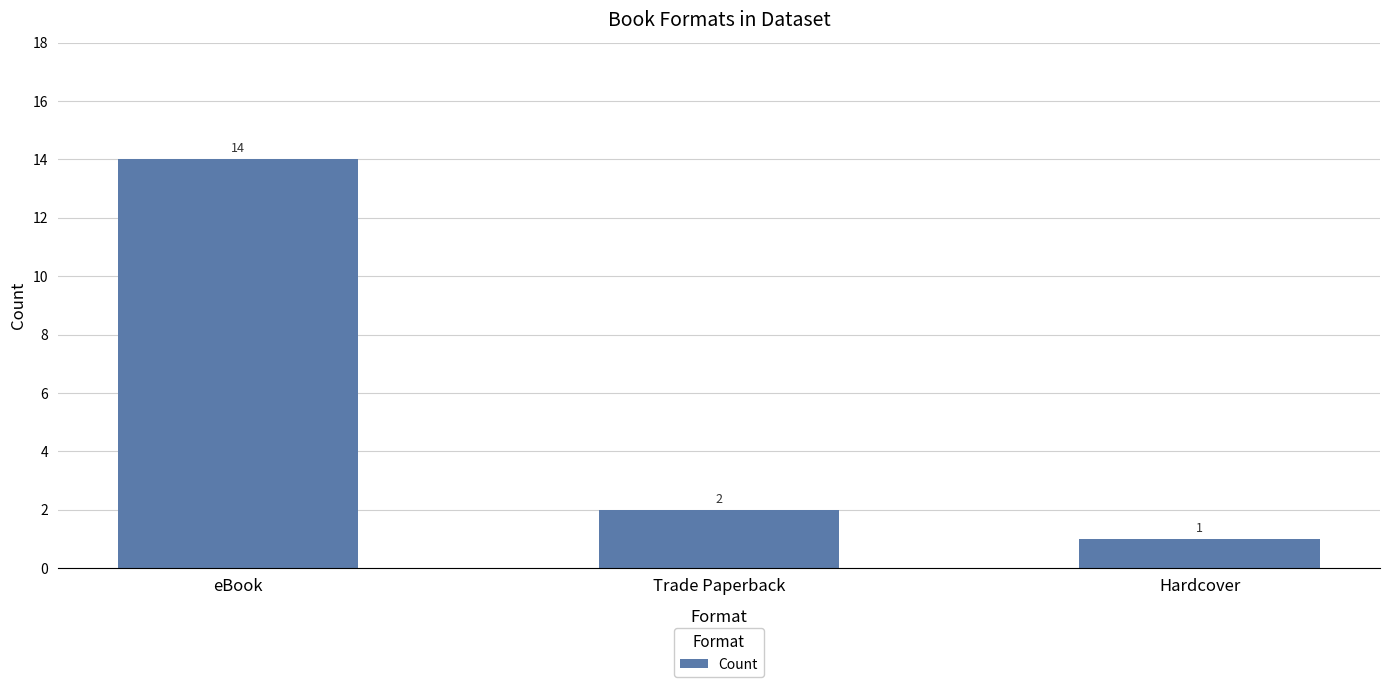

Reading left to right, what are all the values shown in this chart?

eBook=14	Trade Paperback=2	Hardcover=1